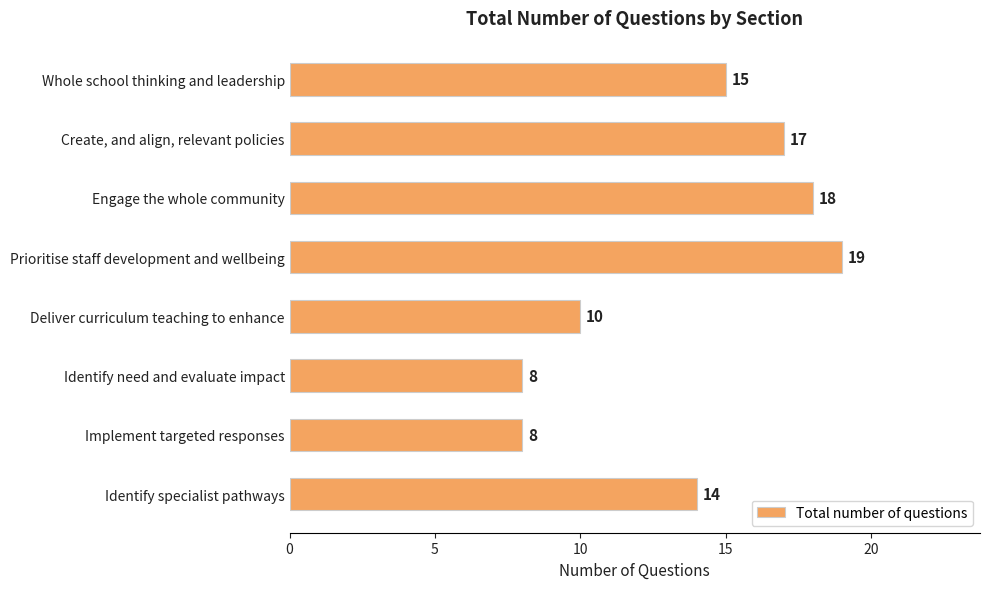

How many values are below 15?

4